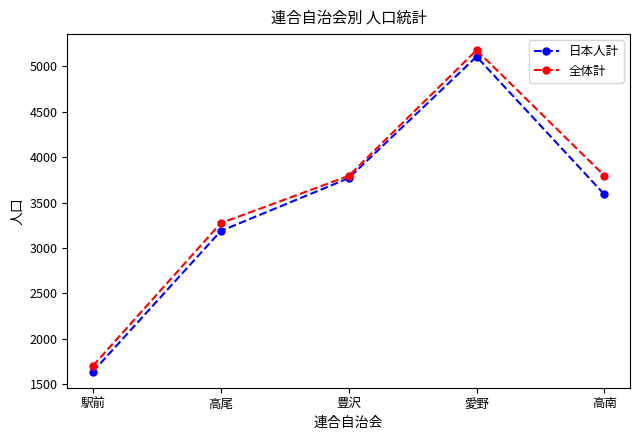

Rank the categories by 日本人計 value from highest to lowest.

愛野, 豊沢, 高南, 高尾, 駅前